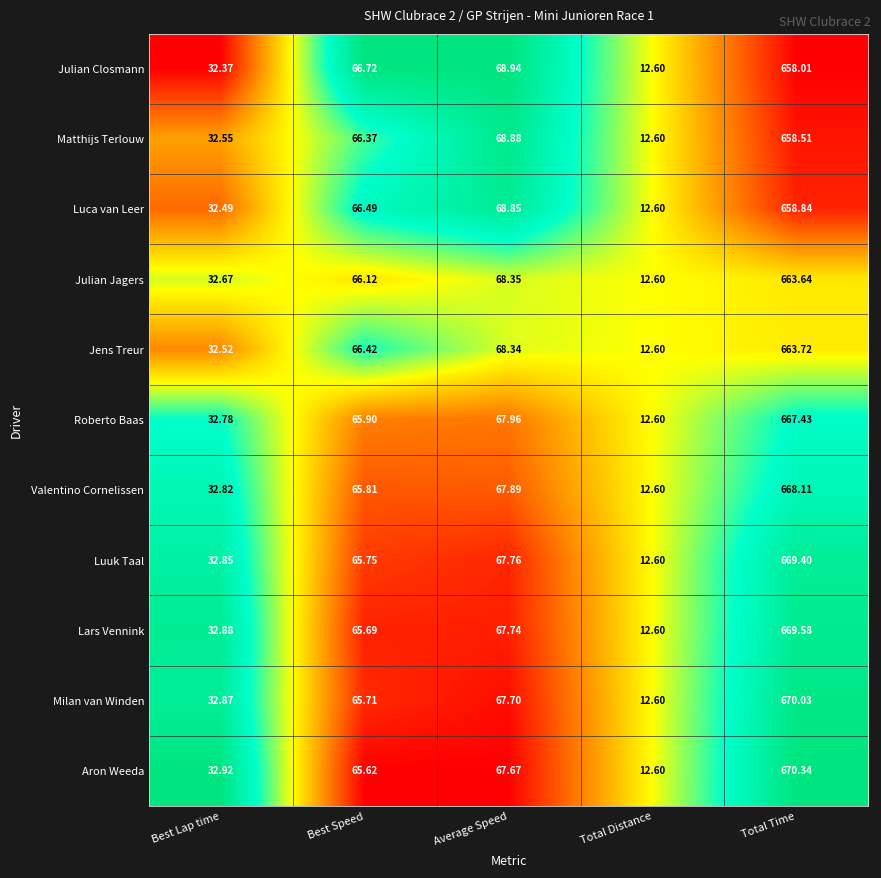

Which series changed the most between Best Lap time and Total Distance?

Aron Weeda